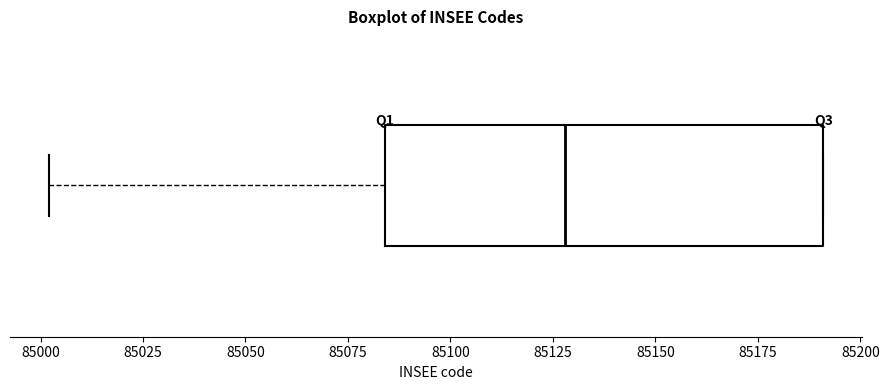

Transcribe this box plot: give where the median line is, the range the box spans, and where the two whiskers end, as read against the x-axis. The values are not printed on the chart, so give them approximately, as read against the axis.

median 85130, box 85085 to 85190, whiskers 85000 to 85190